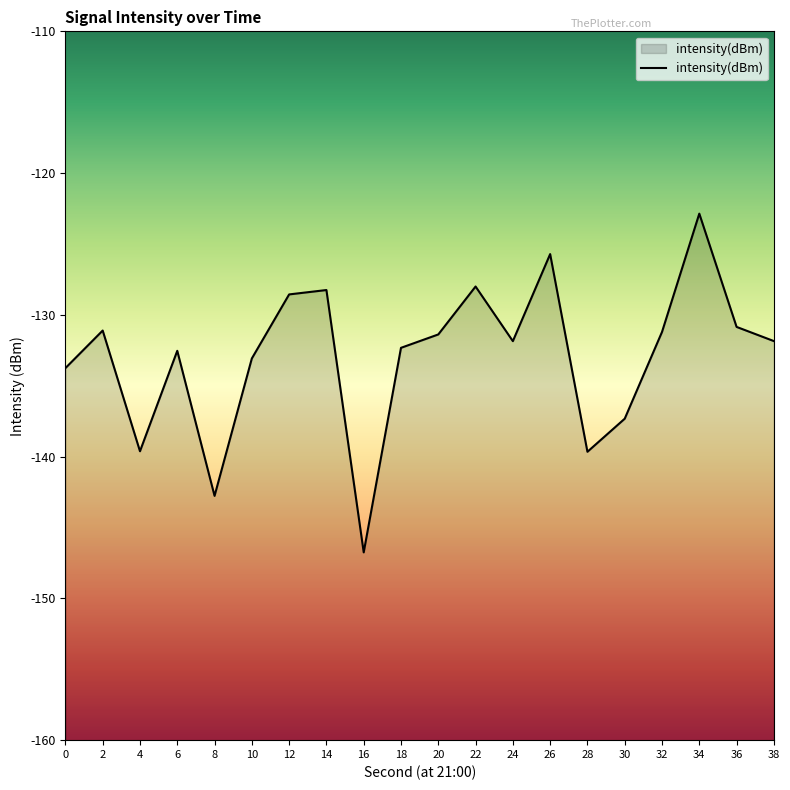

What is the value of the 16th point from the left?

-137.3